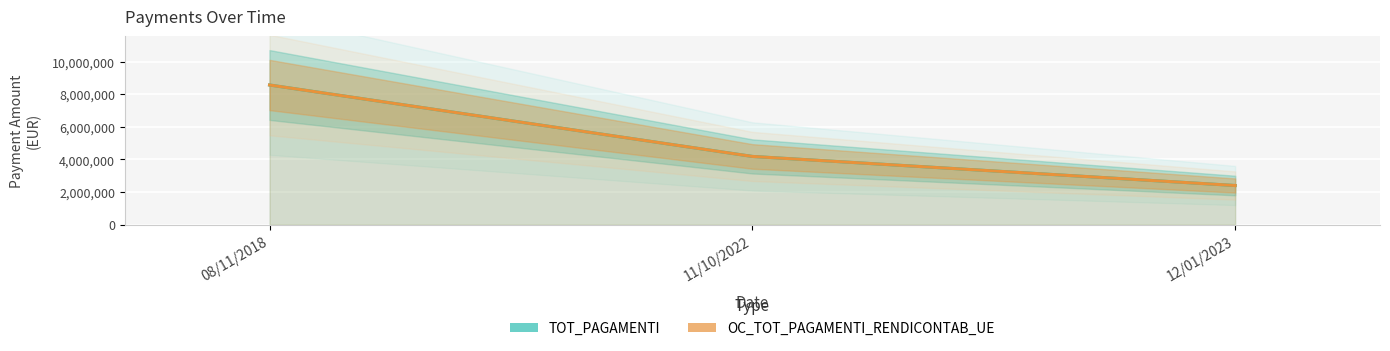

At which label is TOT_PAGAMENTI closest to 5480229?

11/10/2022